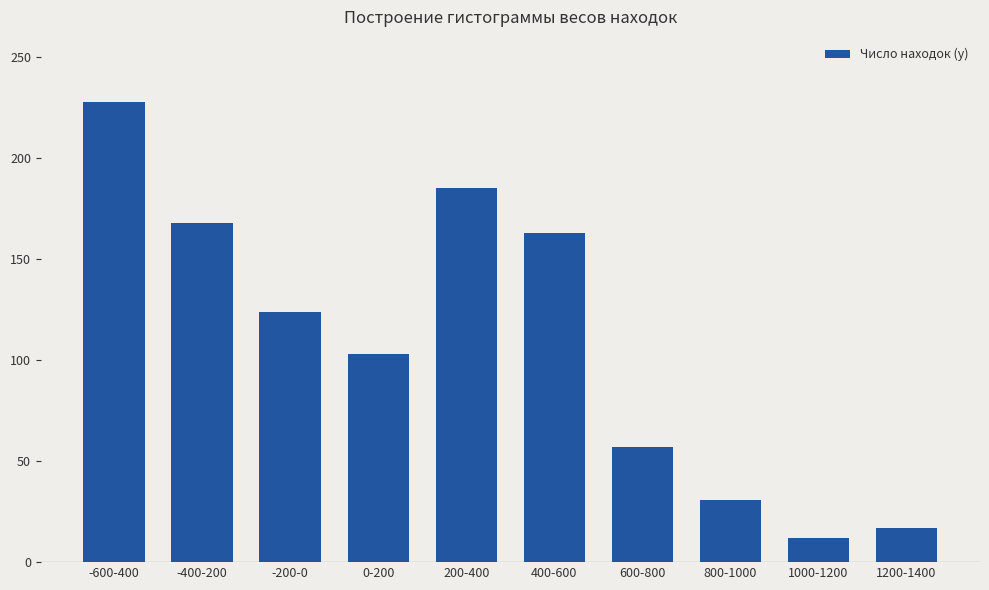

List the labels in order of value, smallest first.

1000-1200, 1200-1400, 800-1000, 600-800, 0-200, -200-0, 400-600, -400-200, 200-400, -600-400